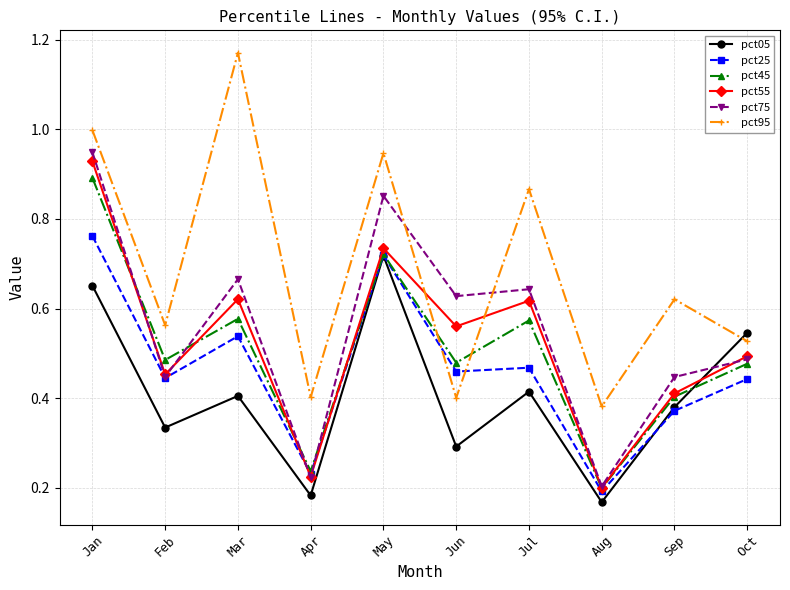

The pct75 series shows 0.5 at Oct. True or false?

True